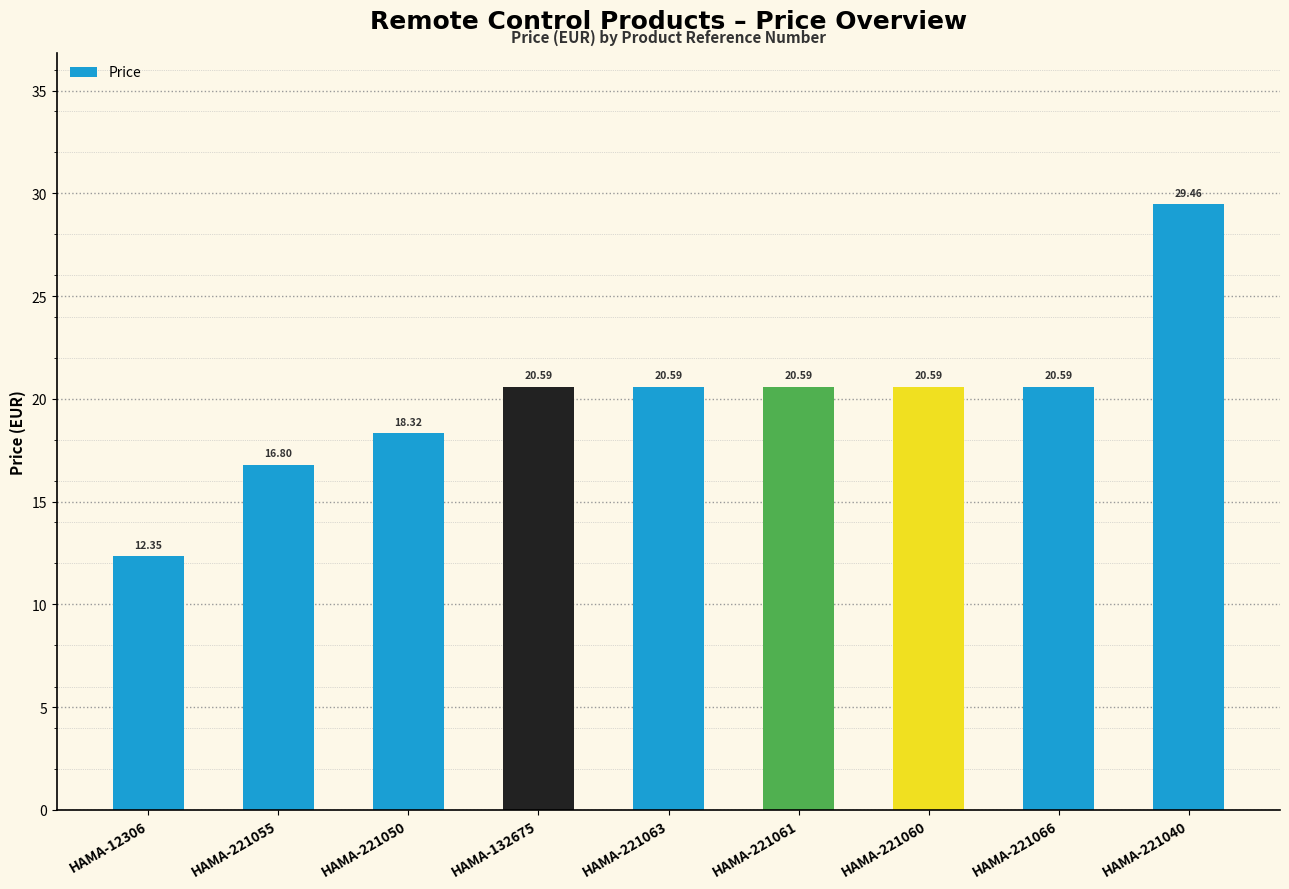

What is the approximate value at HAMA-221061?

20.6